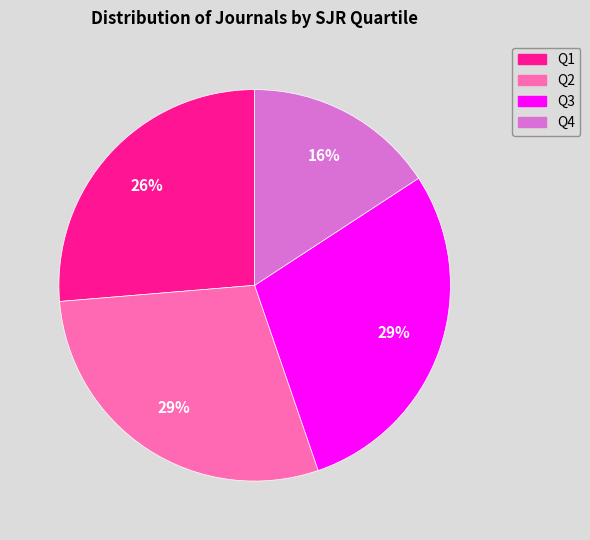

To the nearest percent, what is the difference between the Q1 and Q2 slice percentages?

3%